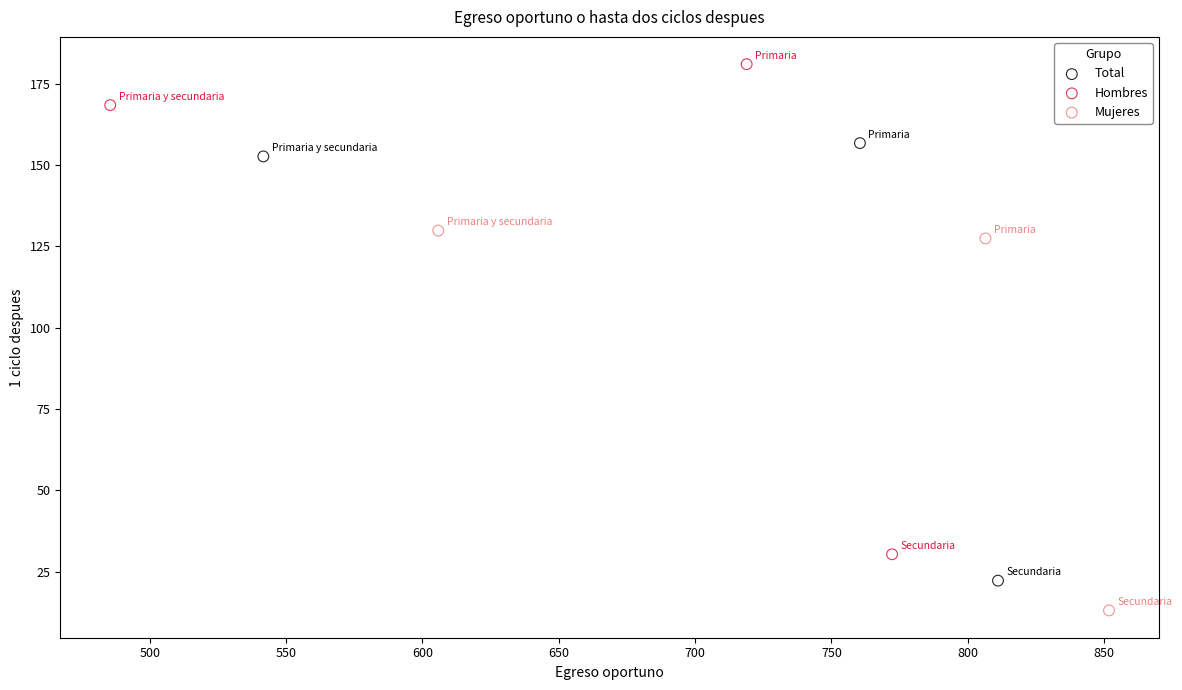

Which series reaches the minimum Y coordinate?

Mujeres